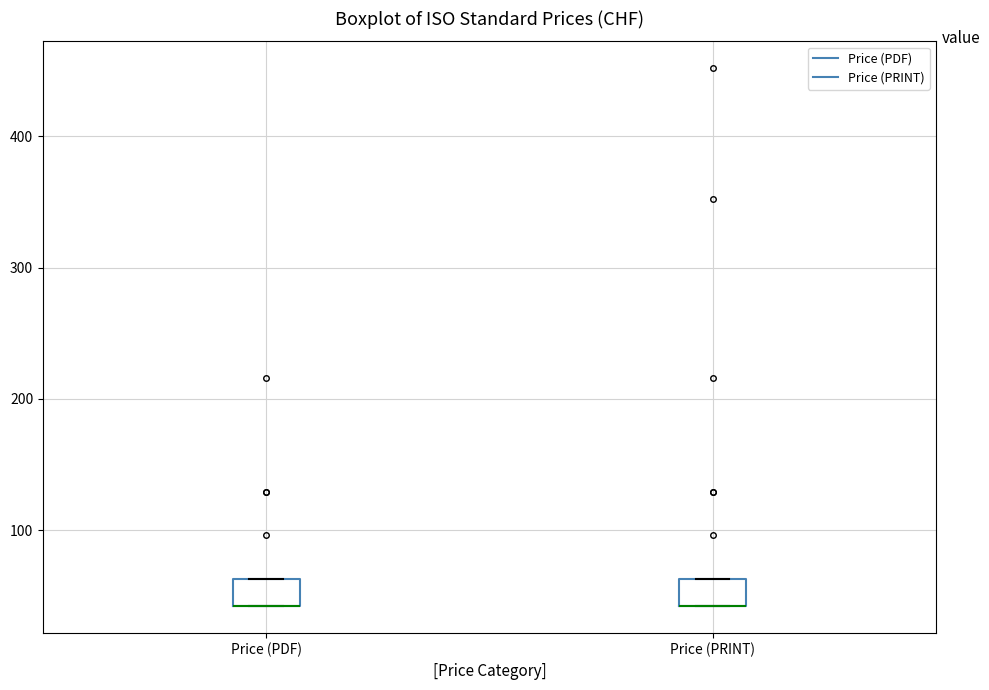

Reading left to right, read every box against the y-axis: the position of its median line, the range the box covers, and the ends of its whiskers. The values are not printed on the chart, so give them approximately, as read against the axis.

Price (PDF): median 40 (drawn on the box's lower edge), box 40 to 60, whiskers 40 to 60
Price (PRINT): median 40 (drawn on the box's lower edge), box 40 to 60, whiskers 40 to 60